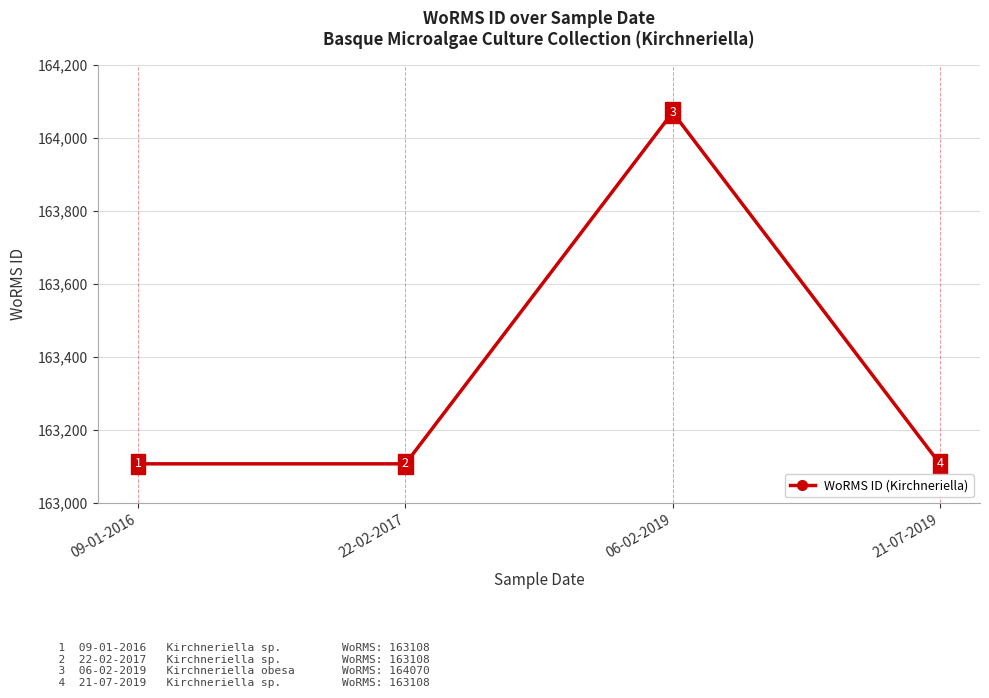

How many points are higher than both their immediate neighbors (excluding endpoints)?

1